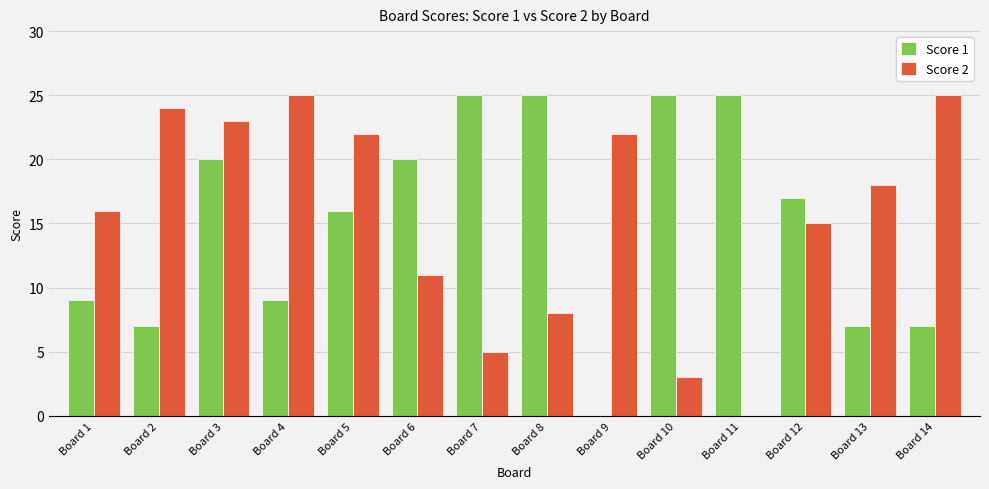

What is the sum of all Score 2 values?

217